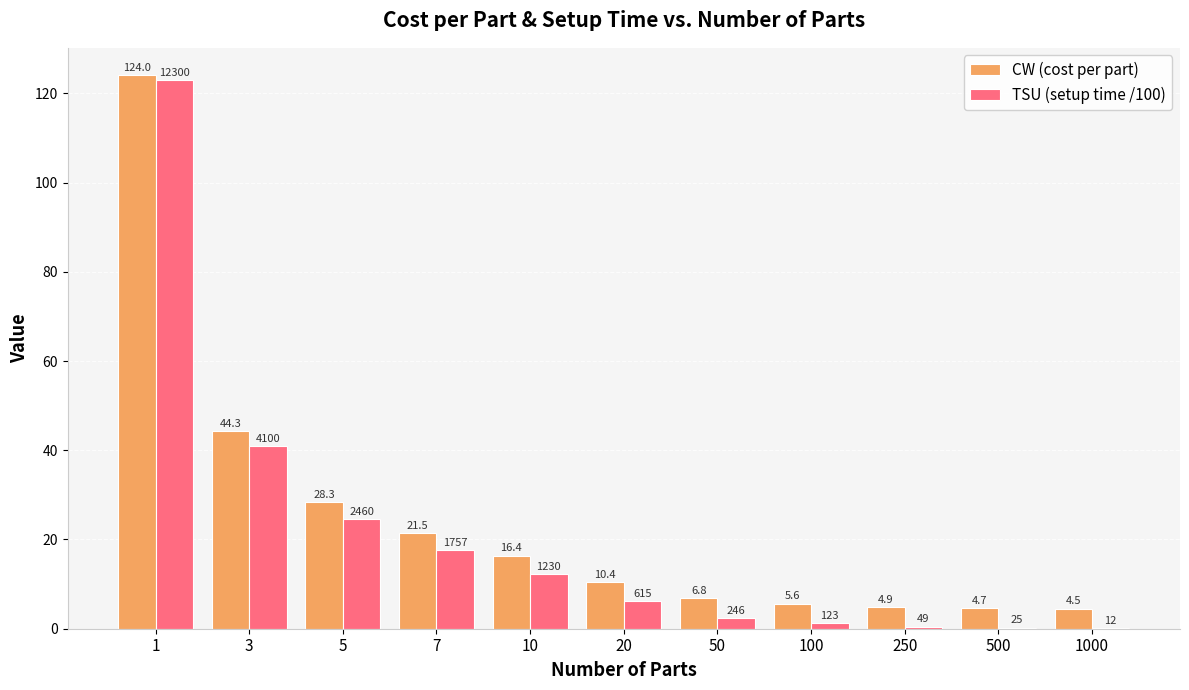

True or false: TSU (setup time /100) has a value of 10.5 at 3.

False